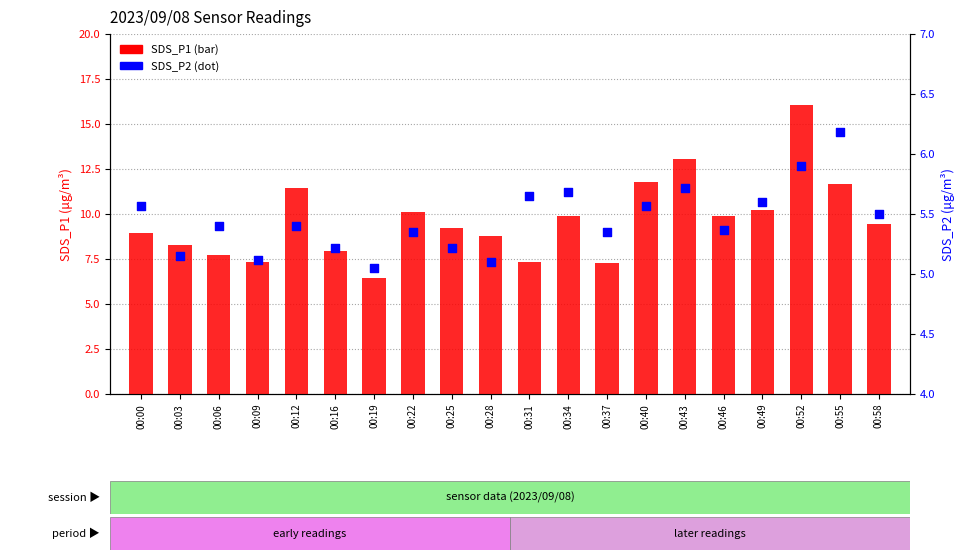

Which series reaches the minimum Y coordinate?

SDS_P2